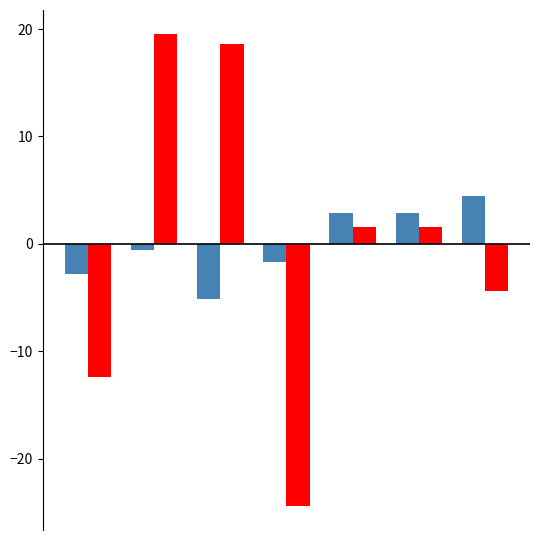

What is the greatest value displayed?

19.6